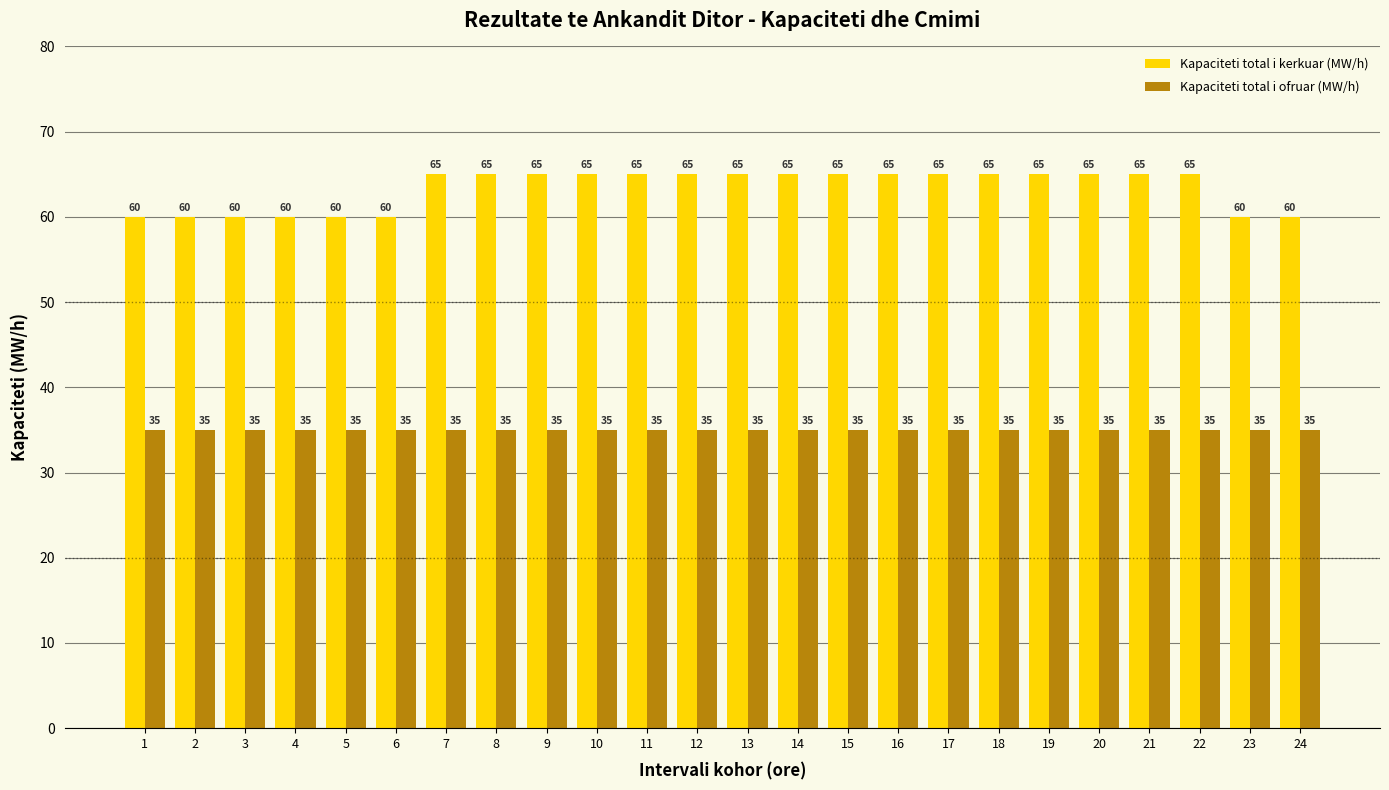

What is the approximate value of Kapaciteti total i kerkuar (MW/h) at 17?

65